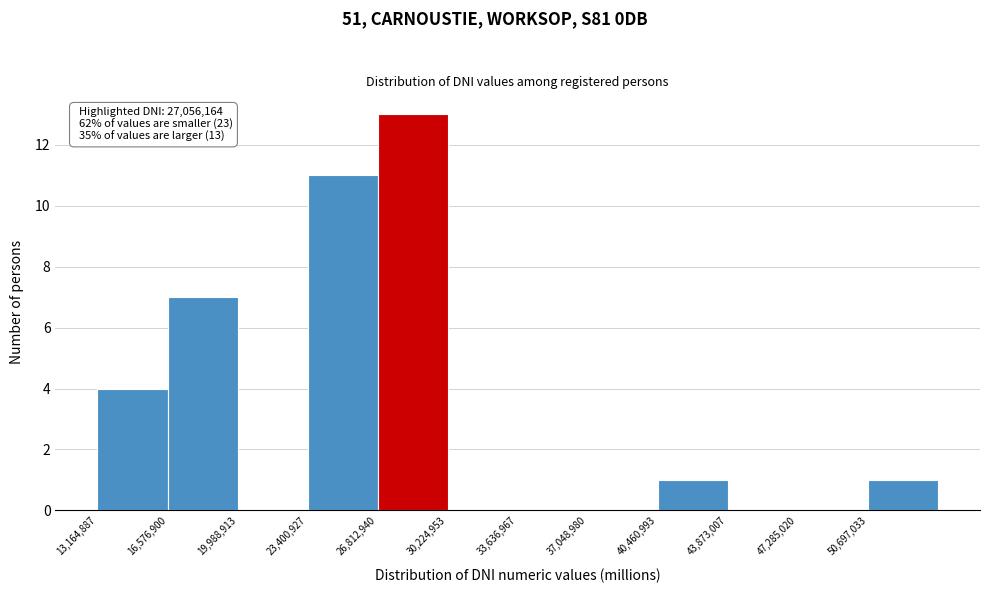

Which range on the x-axis has the tallest bar?

27000000 to 30000000